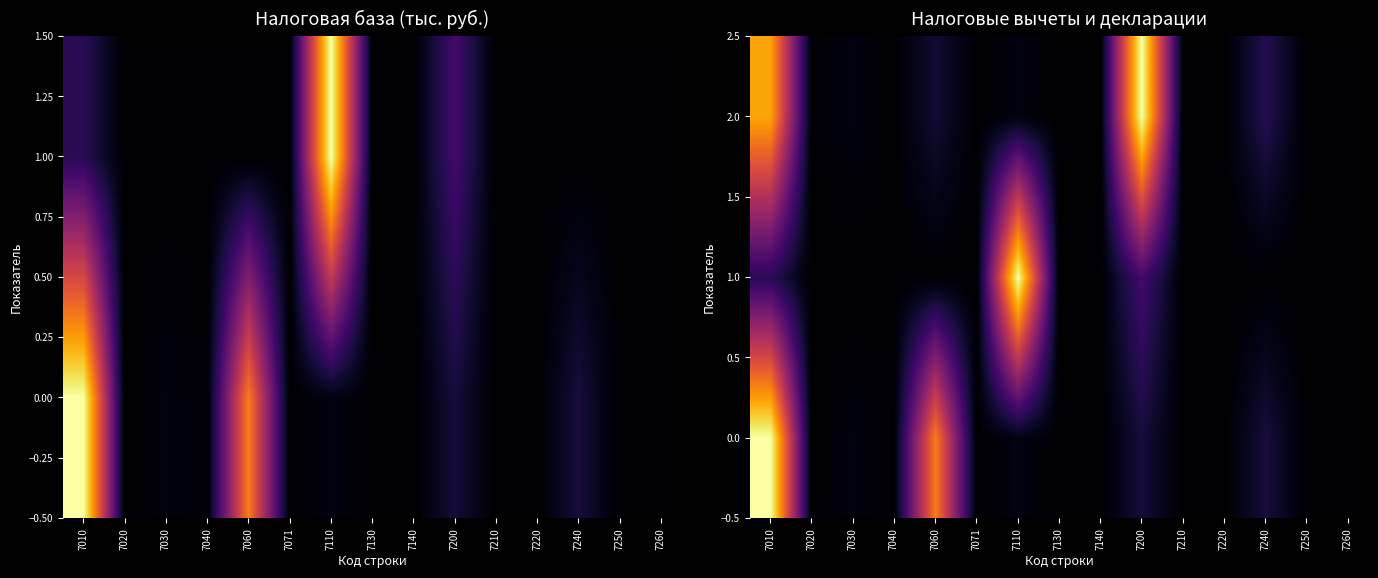

Which category has the highest value in the 0.0 series?

7010